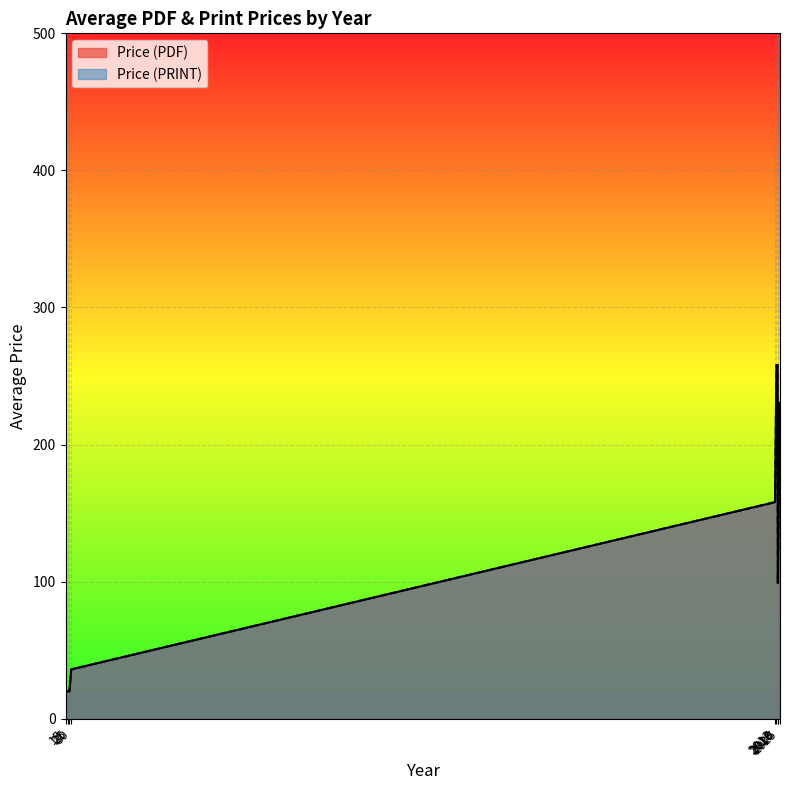

True or false: Price (PDF) and Price (PRINT) intersect in this chart.

False